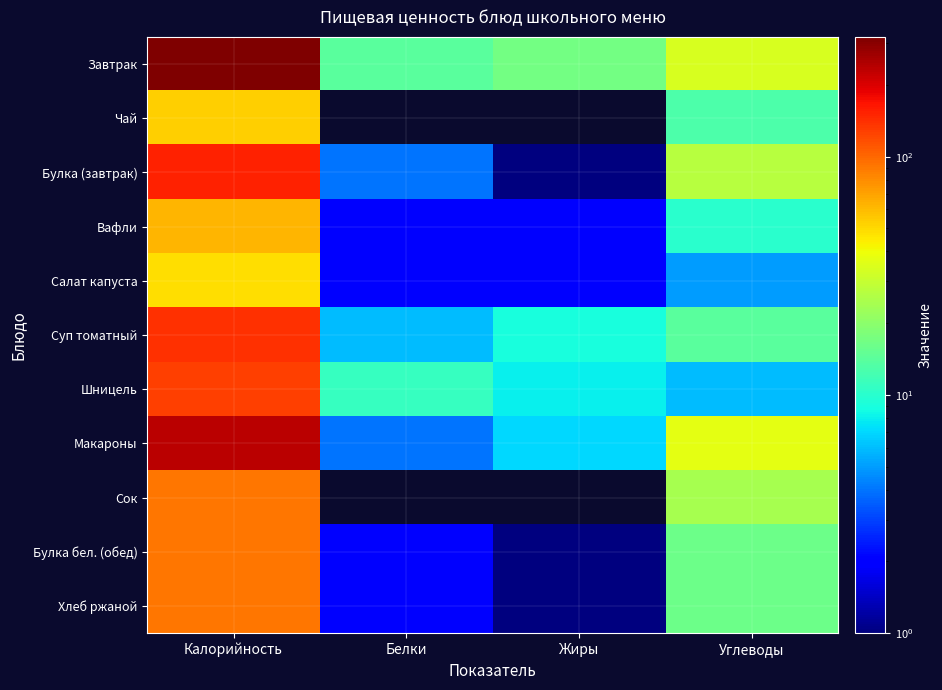

What is the difference between the highest and lowest values at Белки?

14